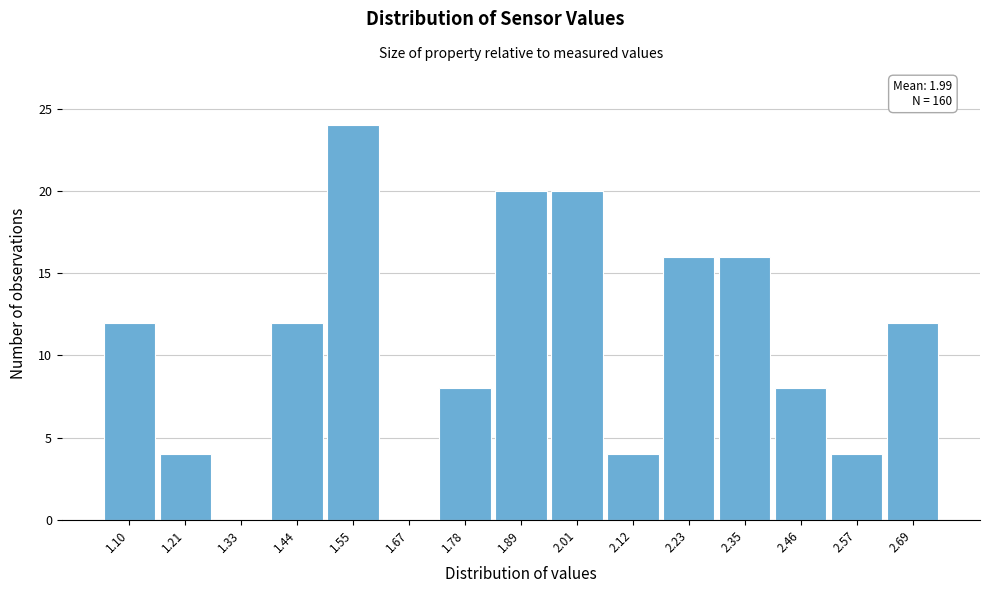

Reading left to right, list all the values displayed in this chart.

1.10=12	1.21=4	1.33=0	1.44=12	1.55=24	1.67=0	1.78=8	1.89=20	2.01=20	2.12=4	2.23=16	2.35=16	2.46=8	2.57=4	2.69=12